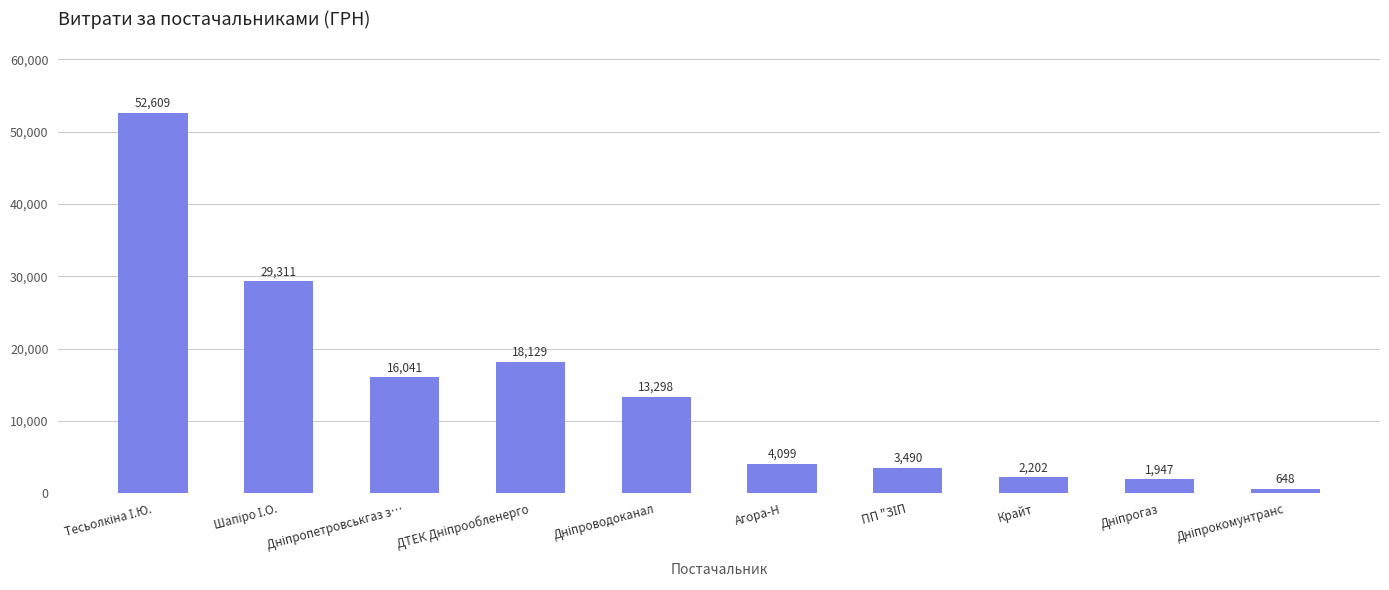

How many values exceed 13297?

5